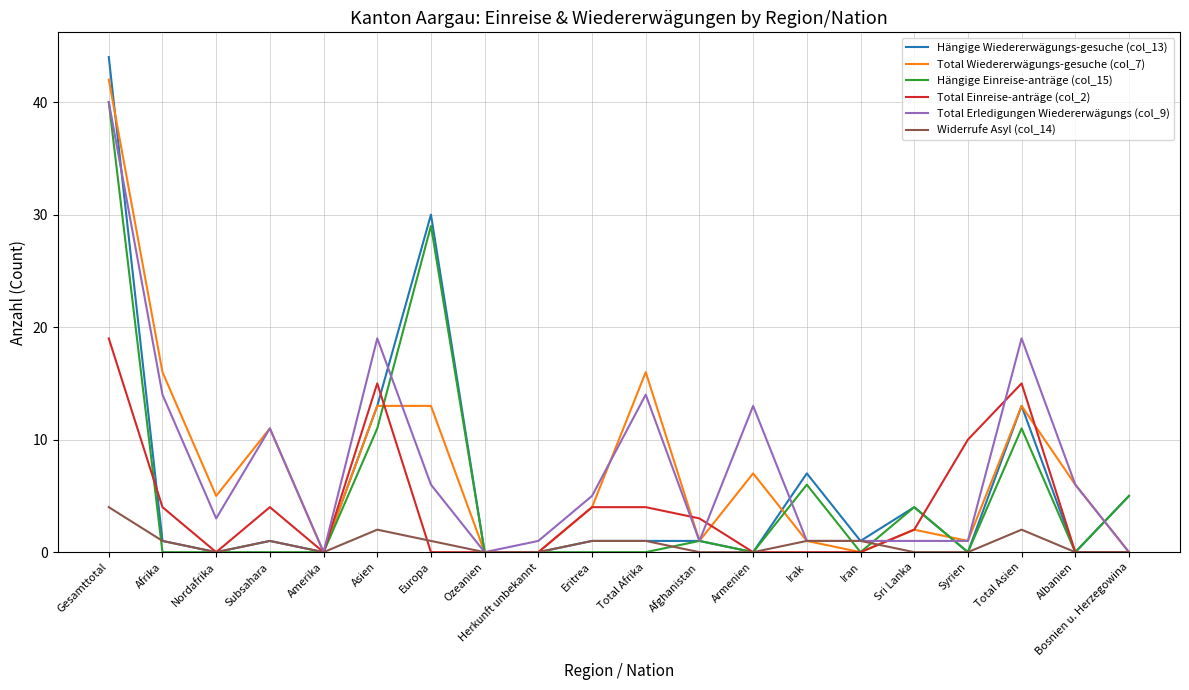

At which category is the sum across all series the highest?

Gesamttotal